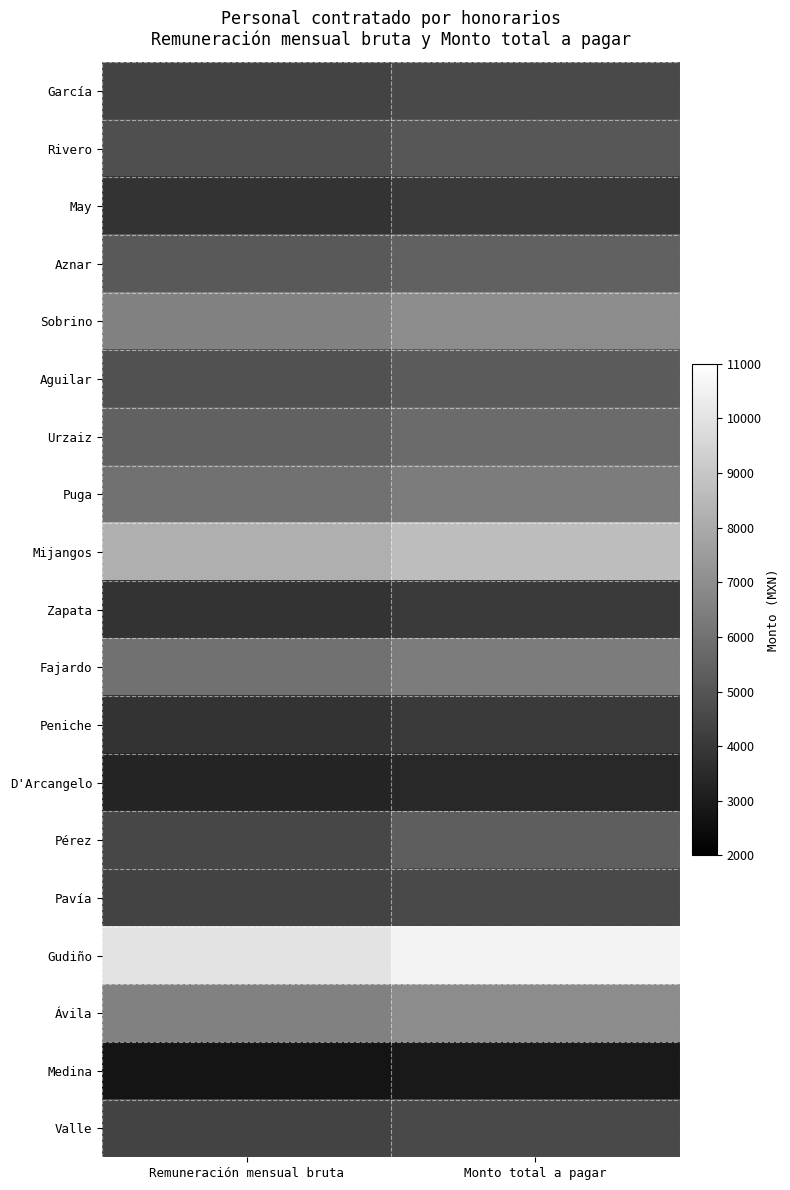

Reading left to right, what are all the values shown in this chart?

García: Remuneración mensual bruta=4363.6	Monto total a pagar=4625.4
Rivero: Remuneración mensual bruta=4800.0	Monto total a pagar=5088.0
May: Remuneración mensual bruta=3818.2	Monto total a pagar=4047.3
Aznar: Remuneración mensual bruta=5145.8	Monto total a pagar=5454.5
Sobrino: Remuneración mensual bruta=6545.5	Monto total a pagar=6938.2
Aguilar: Remuneración mensual bruta=4909.1	Monto total a pagar=5203.6
Urzaiz: Remuneración mensual bruta=5454.6	Monto total a pagar=5781.8
Puga: Remuneración mensual bruta=6000.0	Monto total a pagar=6360.0
Mijangos: Remuneración mensual bruta=8181.8	Monto total a pagar=8672.7
Zapata: Remuneración mensual bruta=3818.2	Monto total a pagar=4047.3
Fajardo: Remuneración mensual bruta=6000.0	Monto total a pagar=6360.0
Peniche: Remuneración mensual bruta=3818.2	Monto total a pagar=4047.3
D'Arcangelo: Remuneración mensual bruta=3272.7	Monto total a pagar=3469.1
Pérez: Remuneración mensual bruta=4518.8	Monto total a pagar=5314.9
Pavía: Remuneración mensual bruta=4363.6	Monto total a pagar=4625.4
Gudiño: Remuneración mensual bruta=10000.0	Monto total a pagar=10600.0
Ávila: Remuneración mensual bruta=6545.5	Monto total a pagar=6938.2
Medina: Remuneración mensual bruta=2727.3	Monto total a pagar=2890.9
Valle: Remuneración mensual bruta=4363.6	Monto total a pagar=4625.4